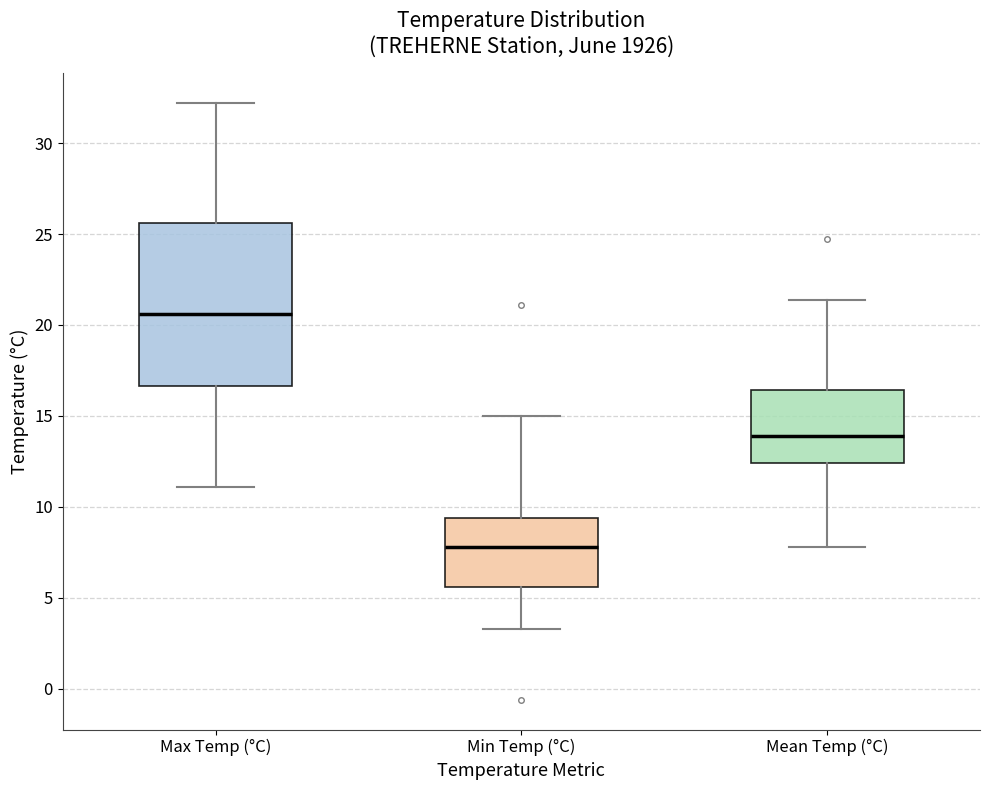

Where is the lower edge of the box for Mean Temp (°C) on the y-axis? The values are not printed on the chart, so give them approximately, as read against the axis.

12.5